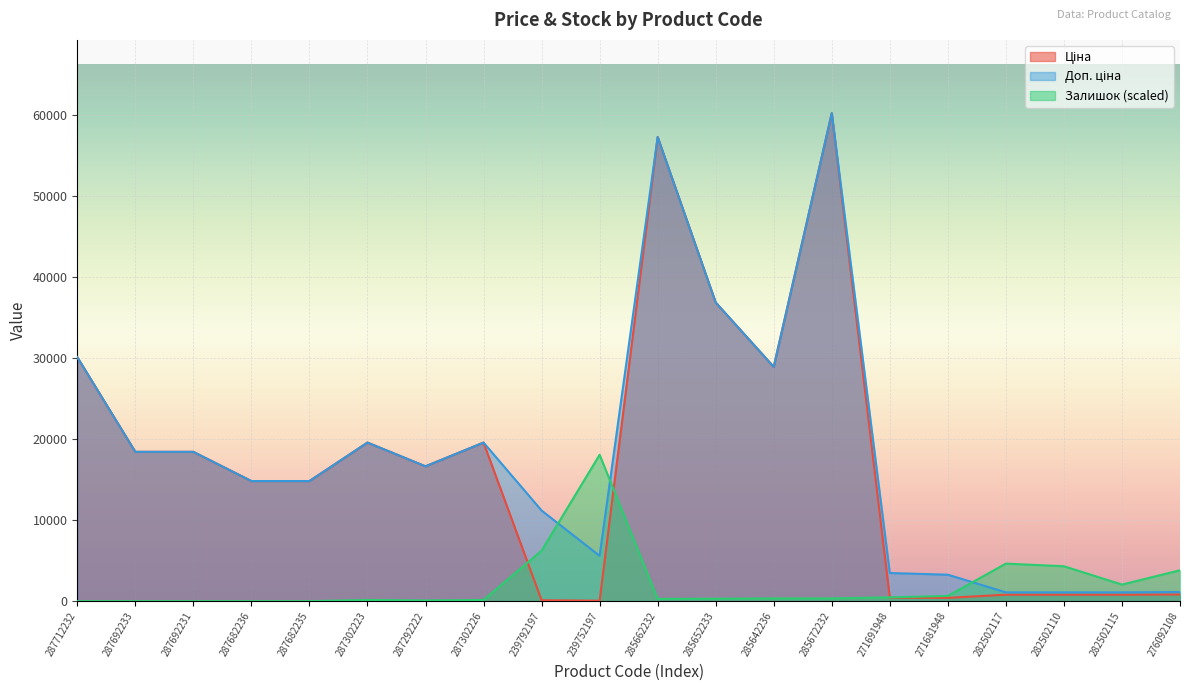

How many values in the Доп. ціна series exceed 16636?

10